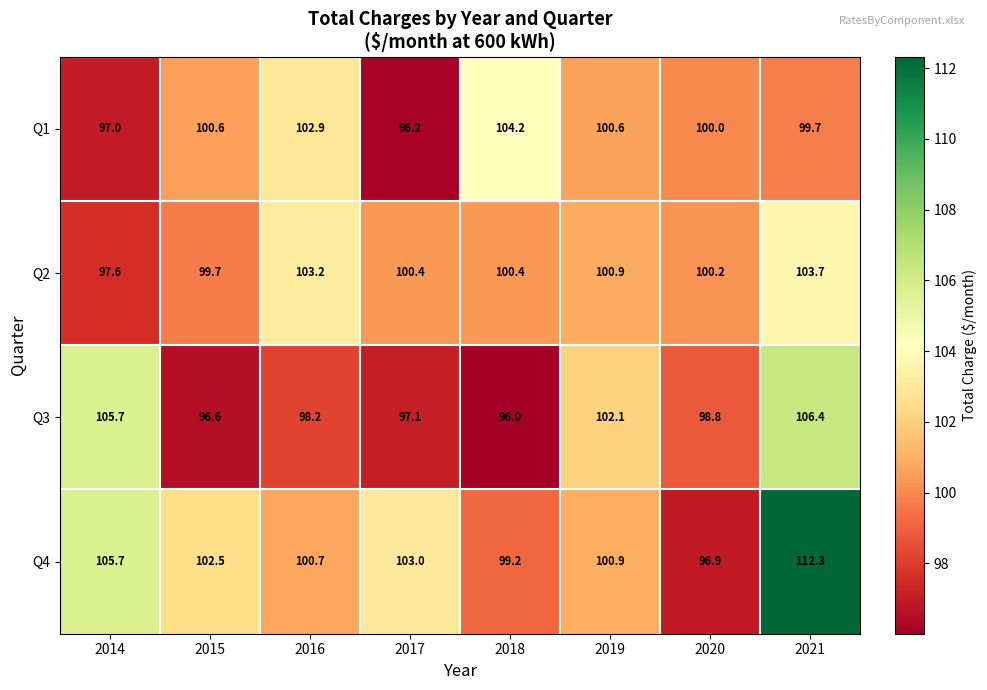

The value of Q1 at 2016 is 102.9. True or false?

True